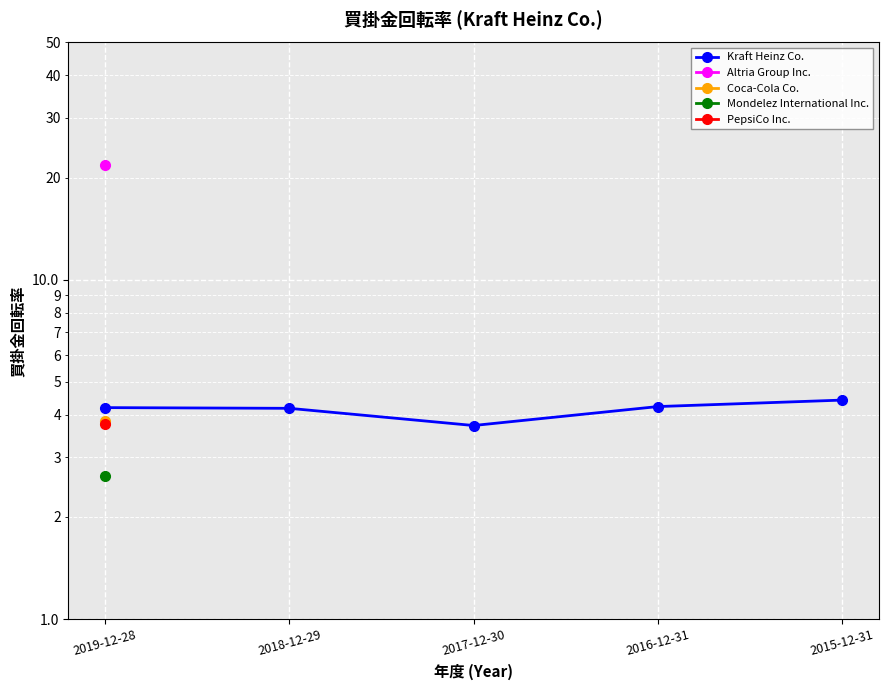

How many values are between 4 and 5?

4